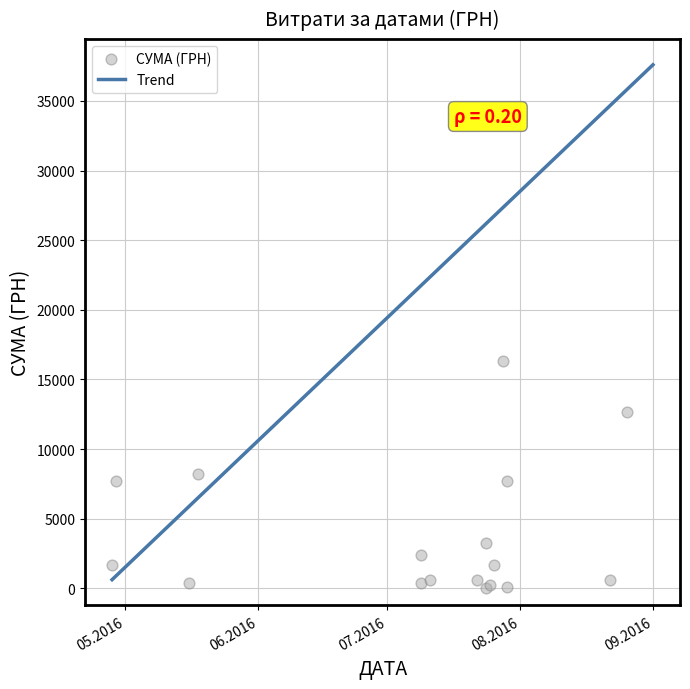

Between 28.07.2016 and 11.07.2016, which is larger?

28.07.2016